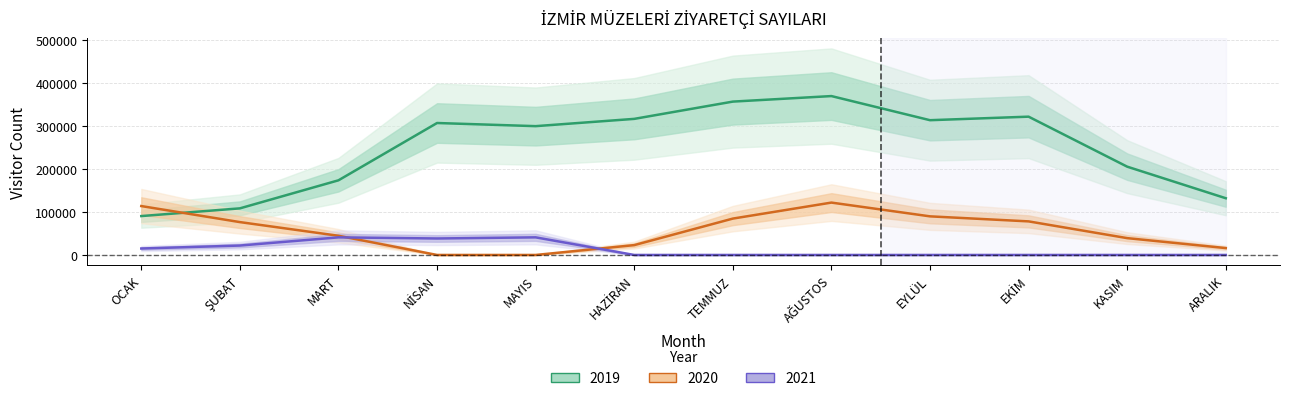

What is the maximum value for 2019?

369370